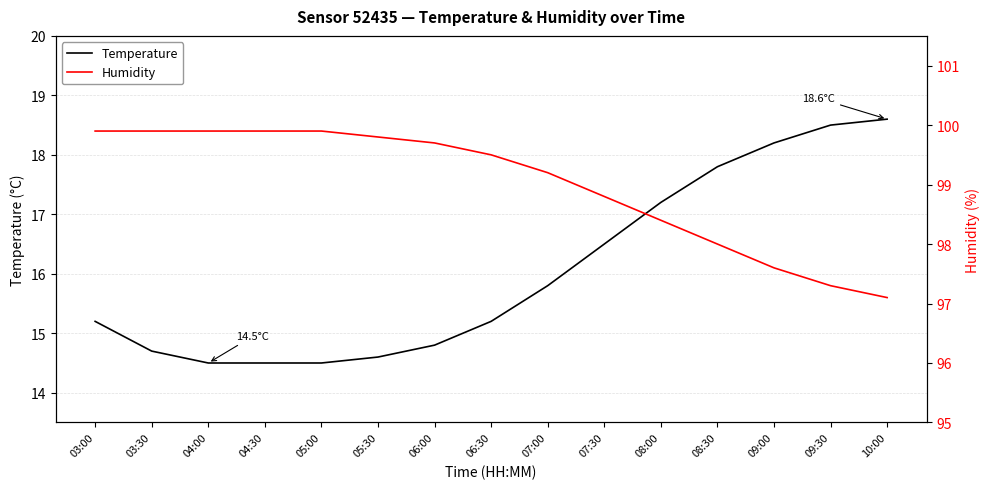

The Humidity series shows 99.9 at 03:00. True or false?

True